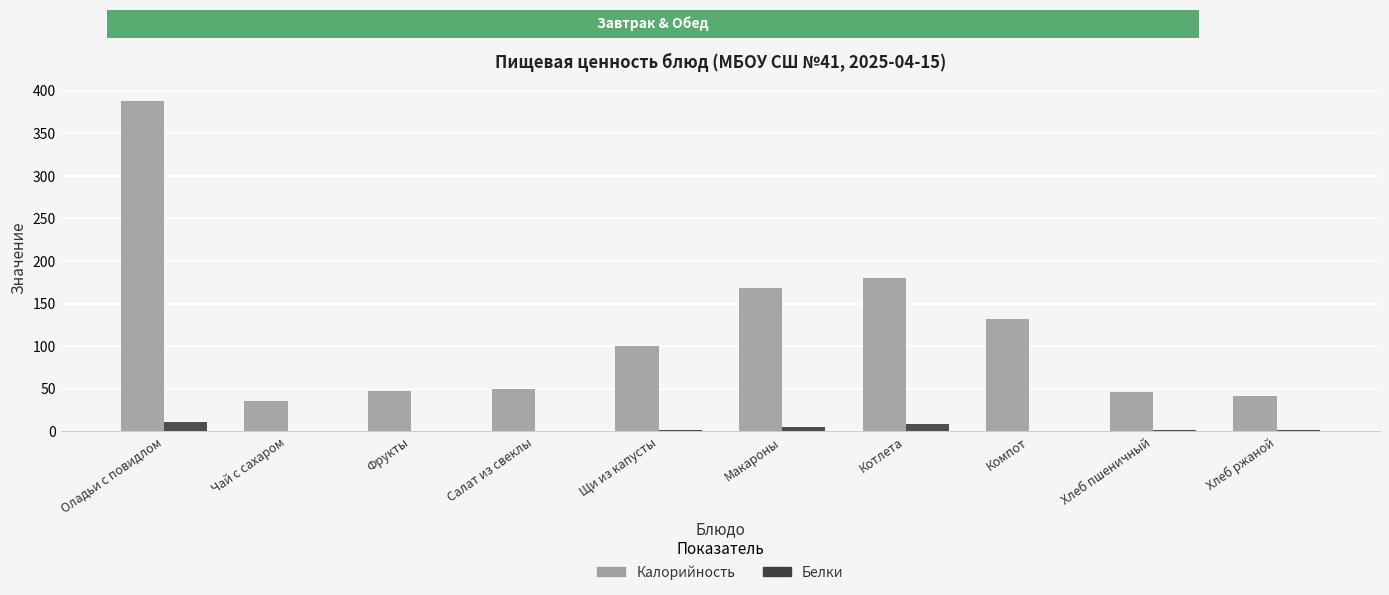

Is the value of Белки at Компот greater than the value of Калорийность at Фрукты?

No